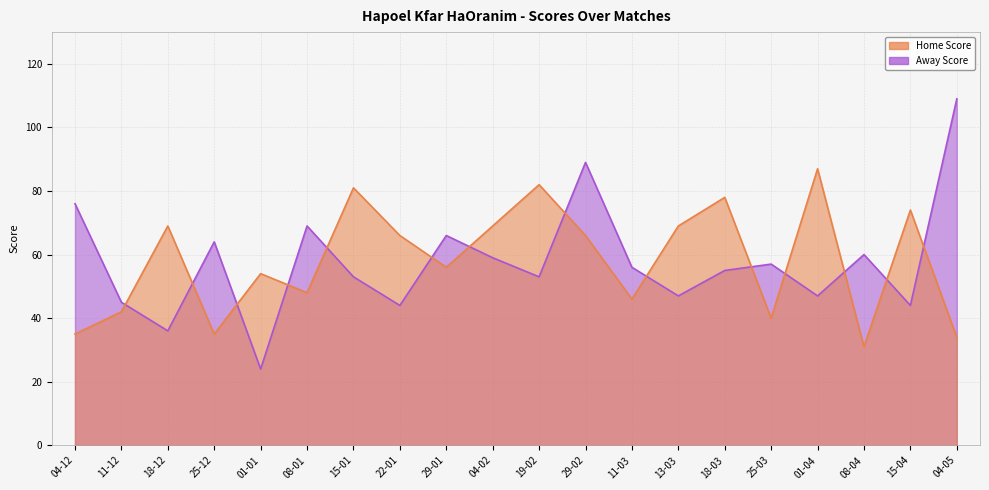

Reading left to right, list all the values displayed in this chart.

Home Score: 35	42	69	35	54	48	81	66	56	69	82	66	46	69	78	40	87	31	74	34
Away Score: 76	45	36	64	24	69	53	44	66	59	53	89	56	47	55	57	47	60	44	109